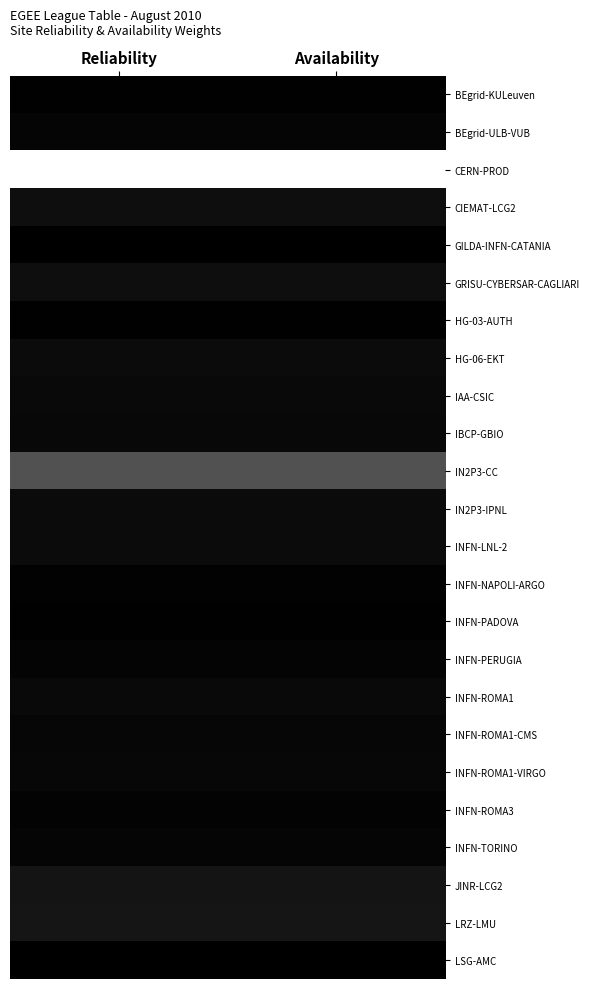

Reading left to right, transcribe all the data shown in this chart.

BEgrid-KULeuven: Reliability=0.1	Availability=0.1
BEgrid-ULB-VUB: Reliability=0.2	Availability=0.2
CERN-PROD: Reliability=7.1	Availability=7.1
CIEMAT-LCG2: Reliability=0.4	Availability=0.4
GILDA-INFN-CATANIA: Reliability=0.0	Availability=0.0
GRISU-CYBERSAR-CAGLIARI: Reliability=0.4	Availability=0.4
HG-03-AUTH: Reliability=0.1	Availability=0.1
HG-06-EKT: Reliability=0.3	Availability=0.3
IAA-CSIC: Reliability=0.3	Availability=0.3
IBCP-GBIO: Reliability=0.2	Availability=0.2
IN2P3-CC: Reliability=2.3	Availability=2.3
IN2P3-IPNL: Reliability=0.3	Availability=0.3
INFN-LNL-2: Reliability=0.3	Availability=0.3
INFN-NAPOLI-ARGO: Reliability=0.1	Availability=0.1
INFN-PADOVA: Reliability=0.0	Availability=0.0
INFN-PERUGIA: Reliability=0.1	Availability=0.1
INFN-ROMA1: Reliability=0.3	Availability=0.3
INFN-ROMA1-CMS: Reliability=0.2	Availability=0.2
INFN-ROMA1-VIRGO: Reliability=0.2	Availability=0.2
INFN-ROMA3: Reliability=0.1	Availability=0.1
INFN-TORINO: Reliability=0.2	Availability=0.2
JINR-LCG2: Reliability=0.6	Availability=0.6
LRZ-LMU: Reliability=0.6	Availability=0.6
LSG-AMC: Reliability=0.0	Availability=0.0